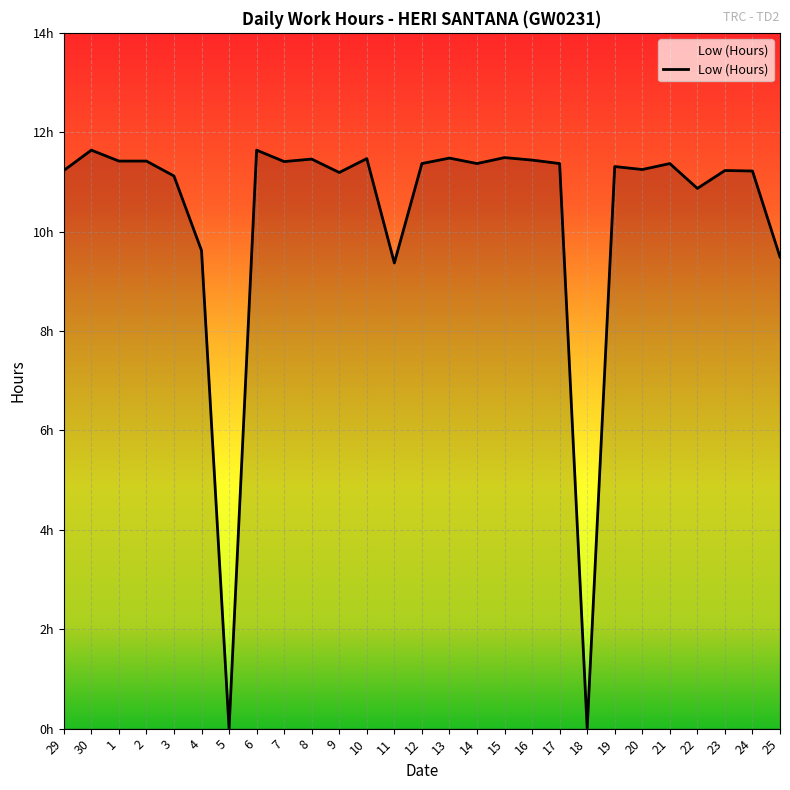

Does the chart have visible grid lines?

Yes